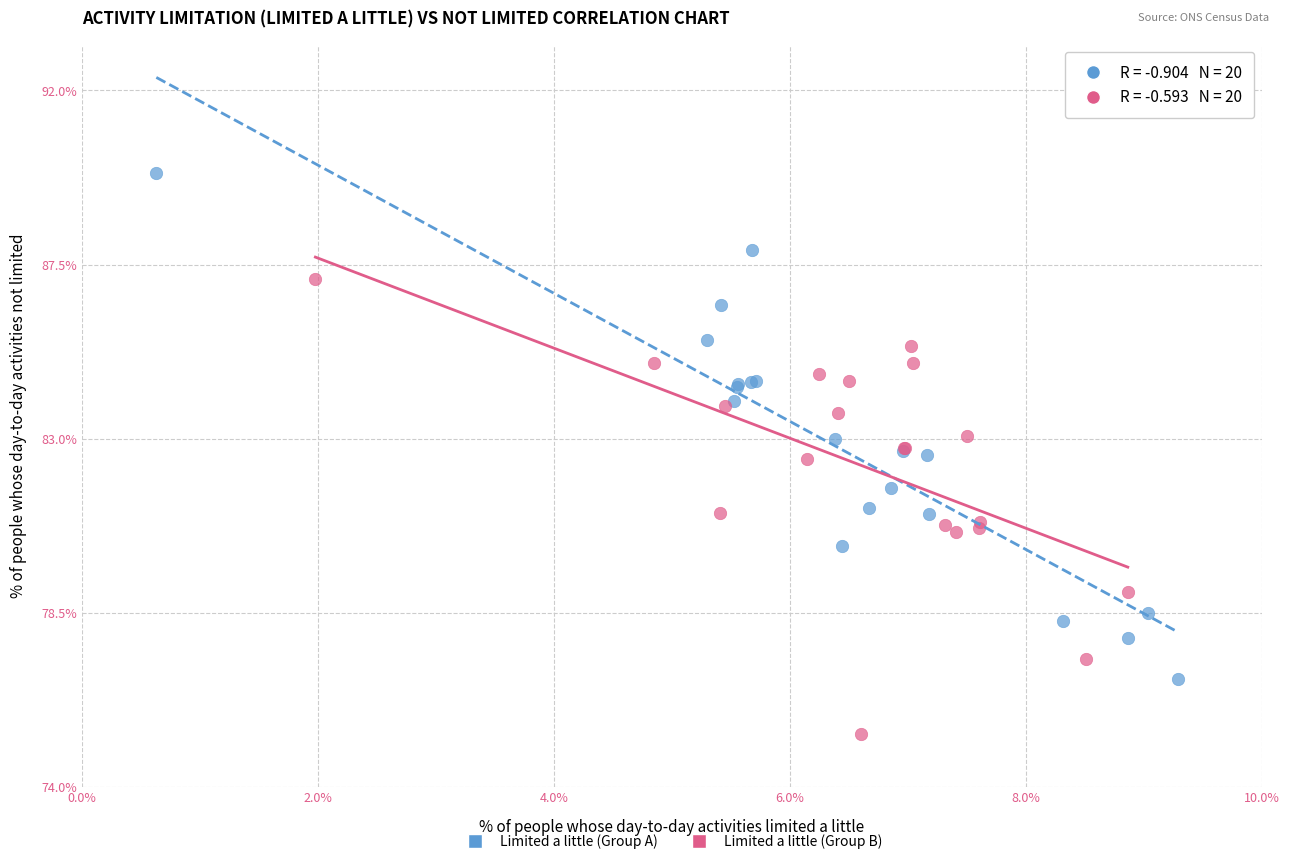

Which series contains the lowest Y value?

Limited a little (Group B)